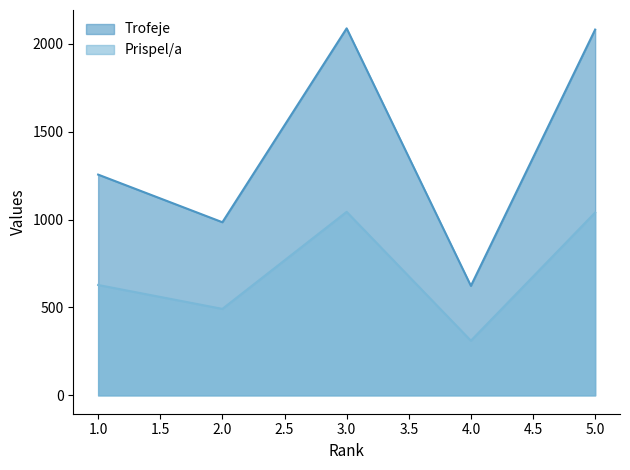

Count the number of categories in the chart.

5